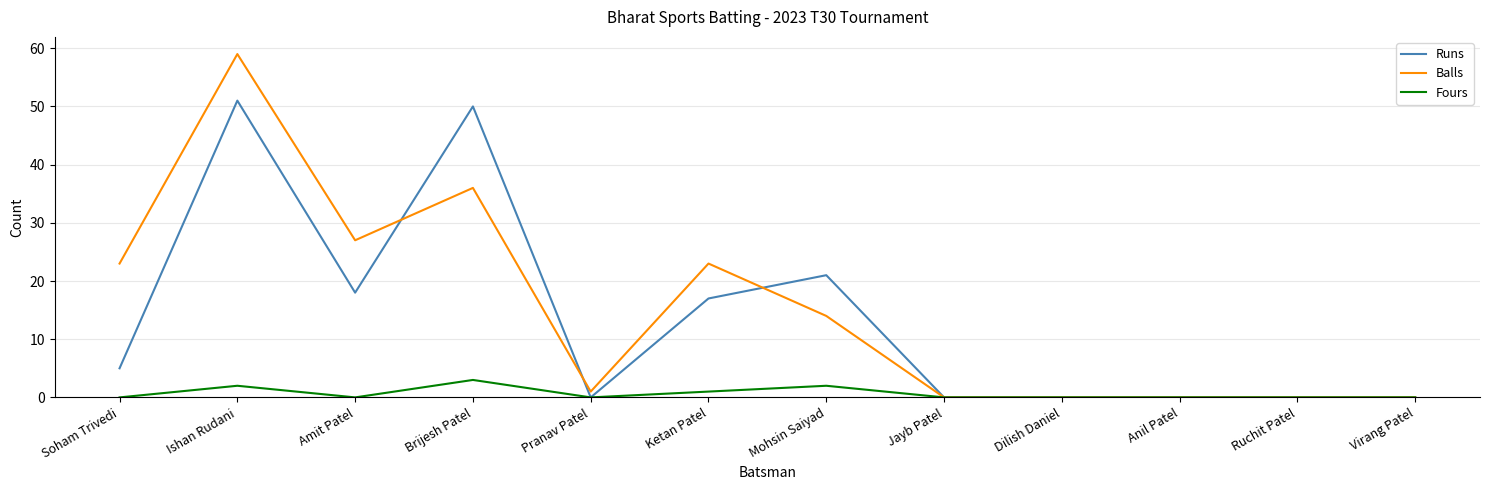

How many distinct data groups are displayed?

3